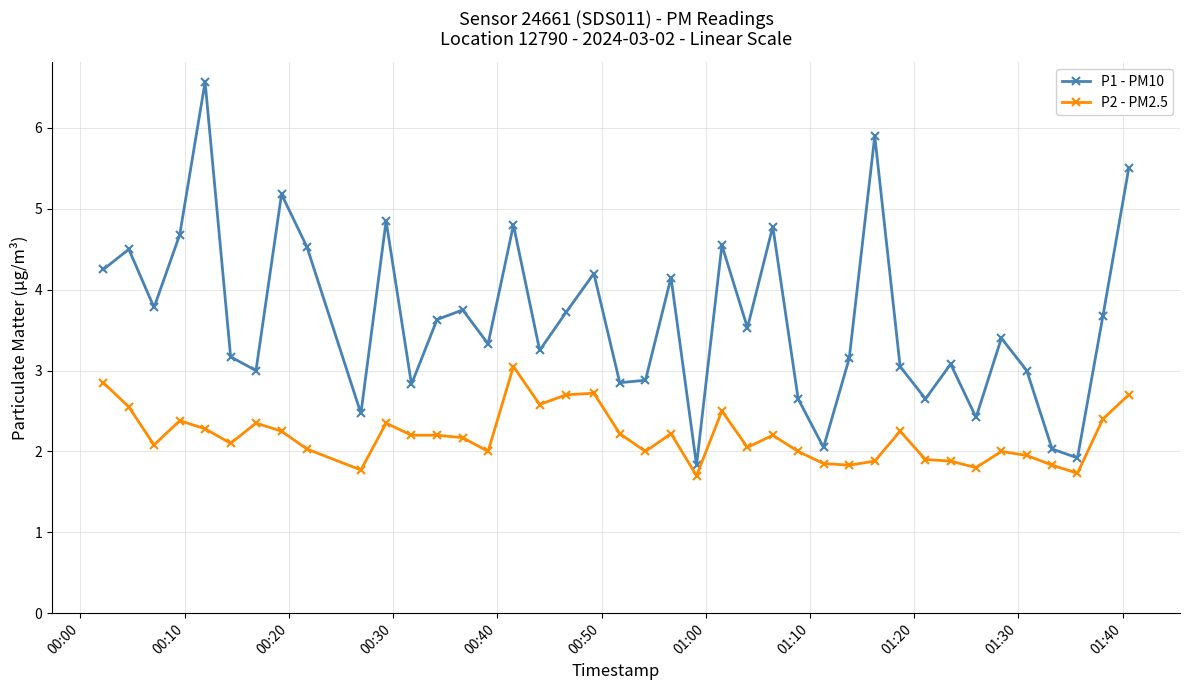

What is the difference between the maximum and minimum values in the P1 - PM10 series?

4.7